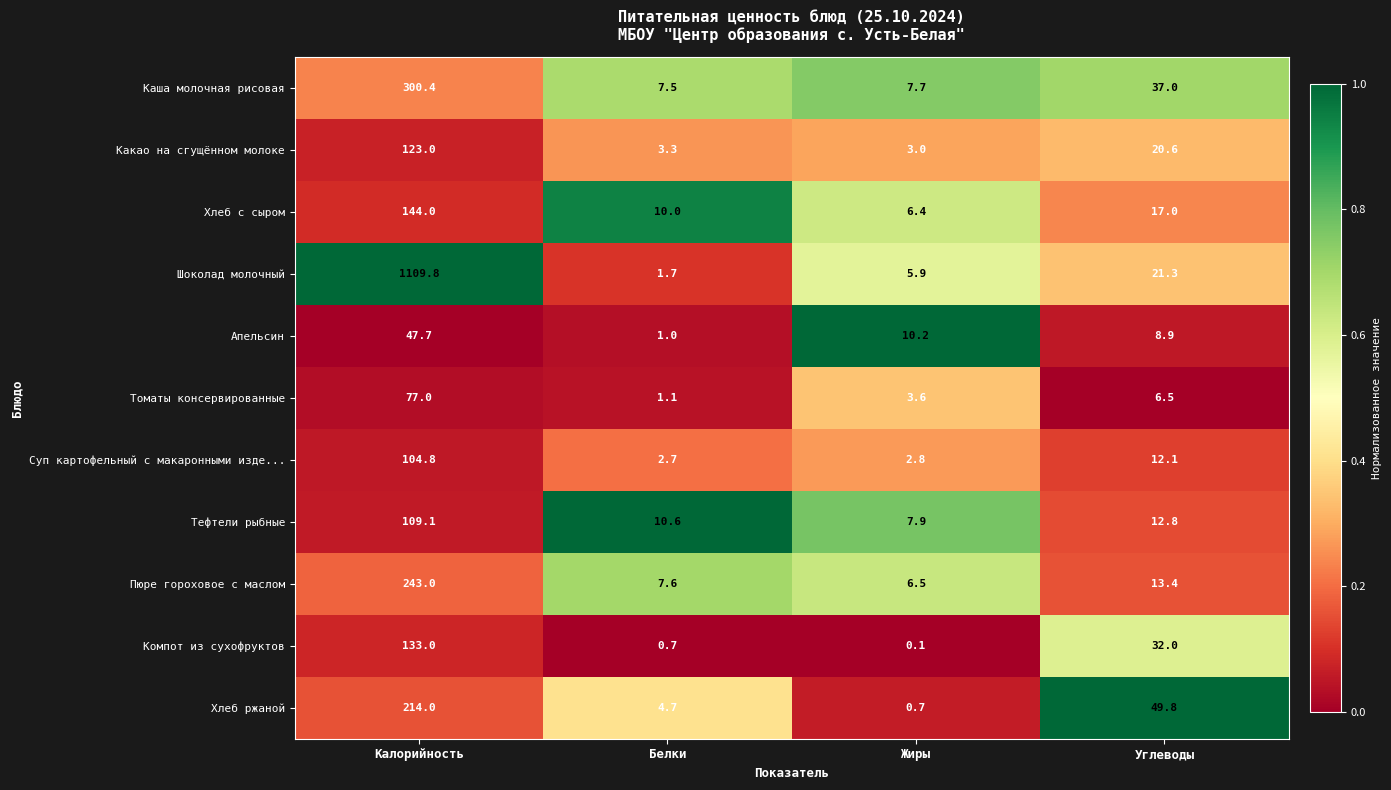

What is the lowest value of the Шоколад молочный series?

1.7